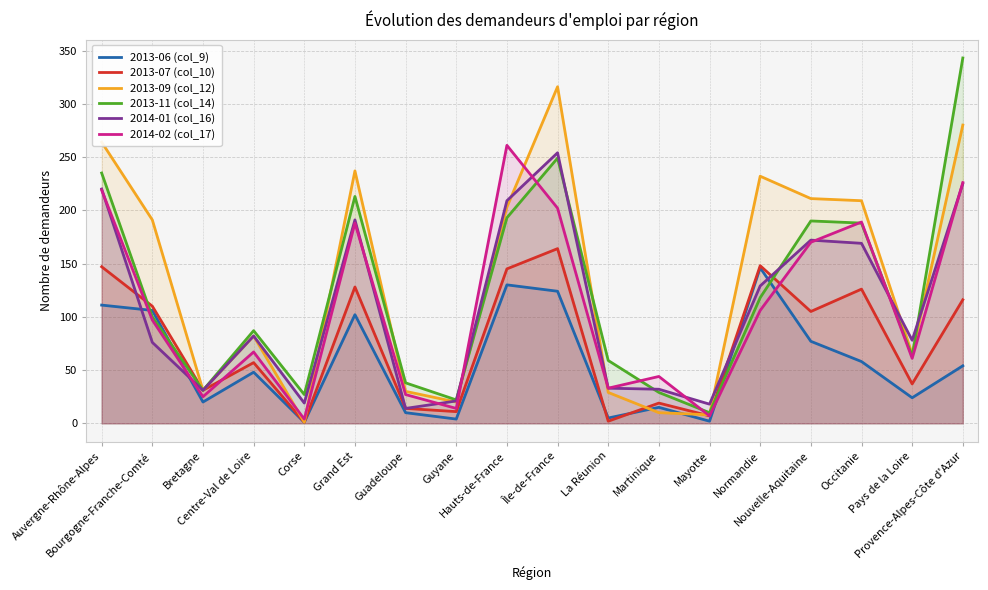

What is the label of the 3rd point from the right?

Occitanie